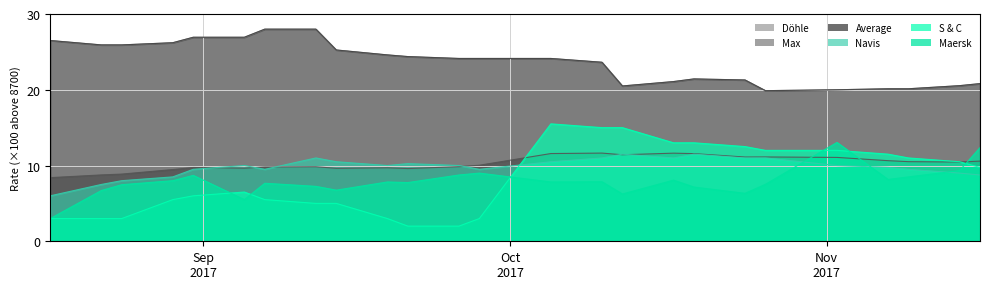

Does the chart have visible grid lines?

Yes